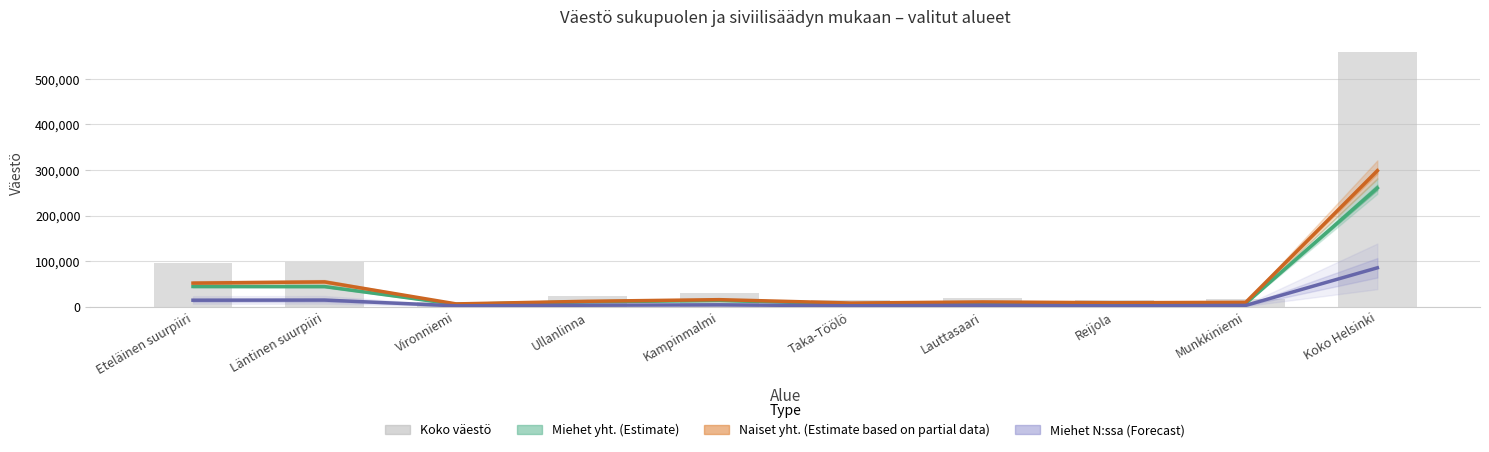

What position from the right is Reijola?

3